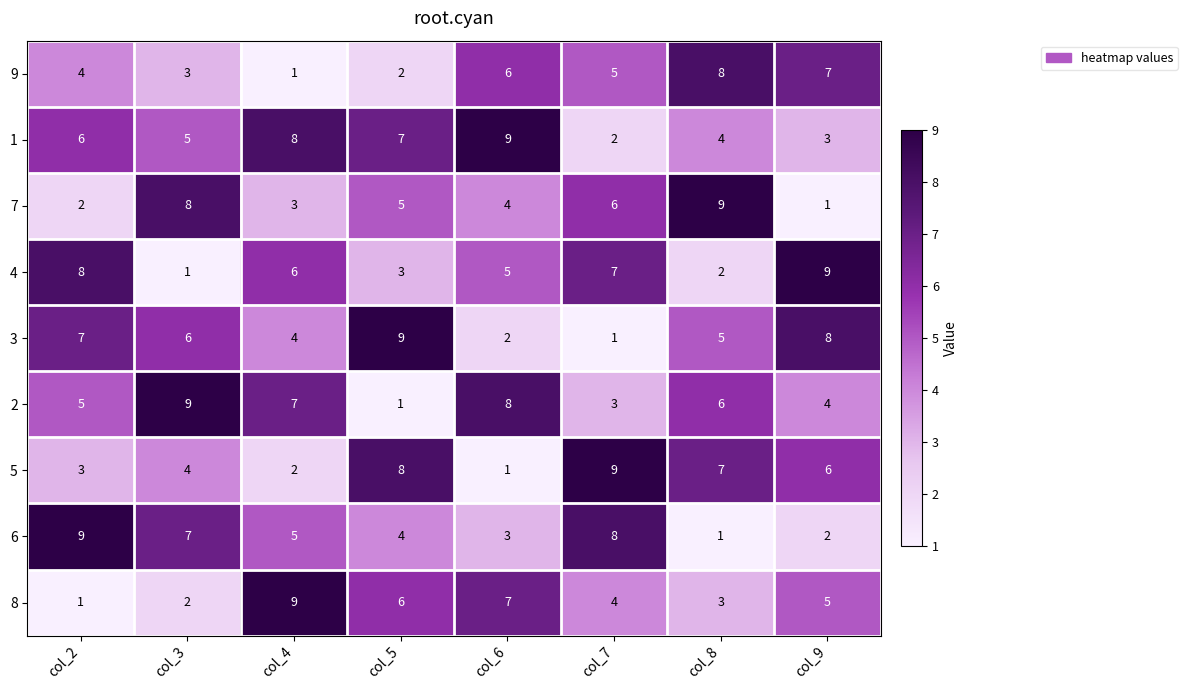

At how many categories does at least one series exceed 3?

8